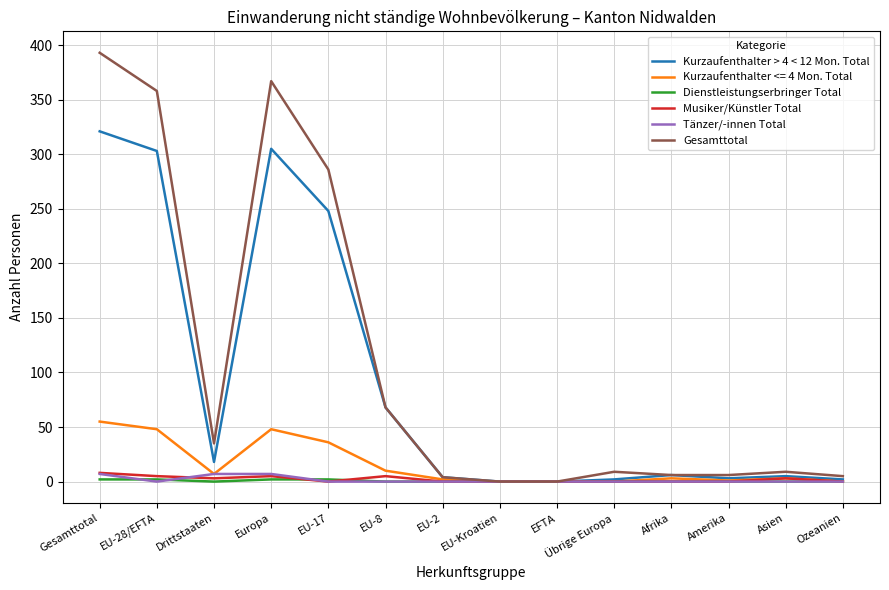

Which series has the largest range (max minus min)?

Gesamttotal